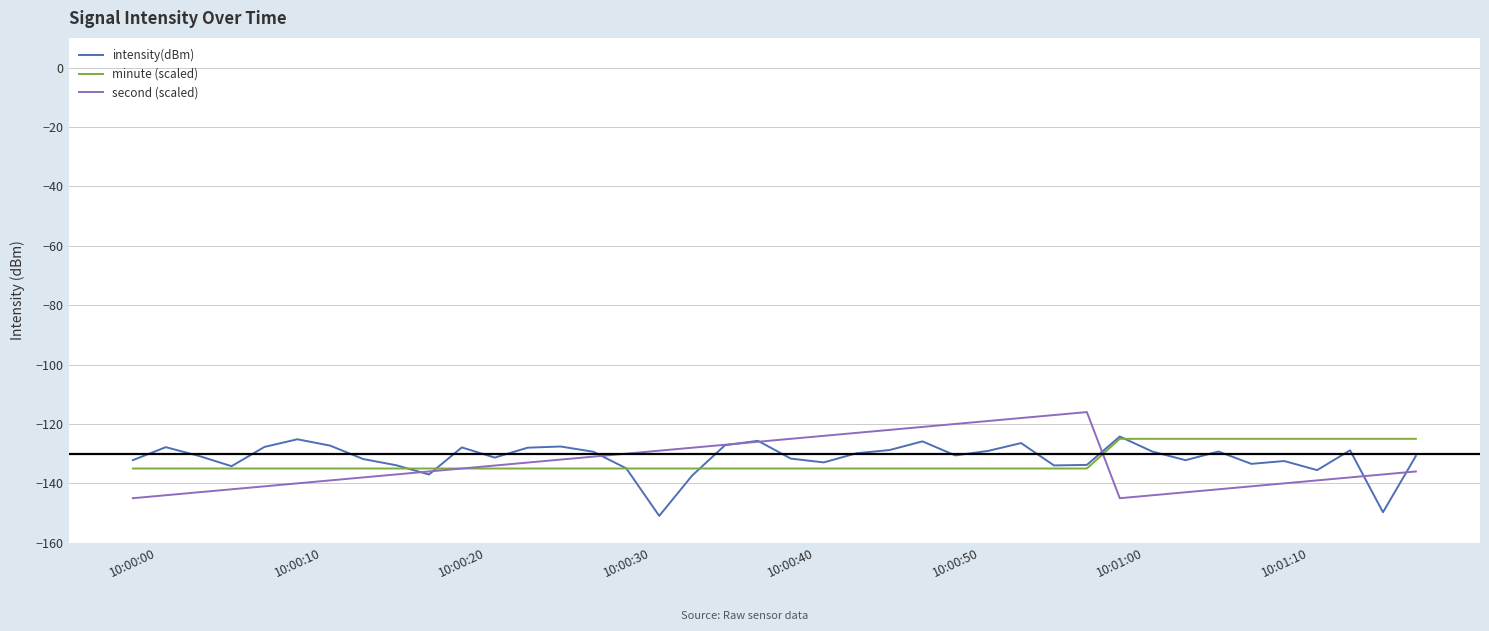

What is the smallest value displayed?

-151.0